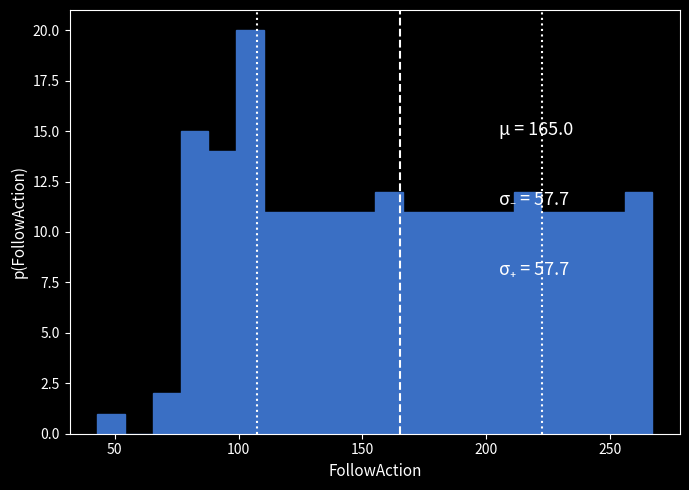

Read against the x-axis, roughly where is the centre of the tallest bar?

105